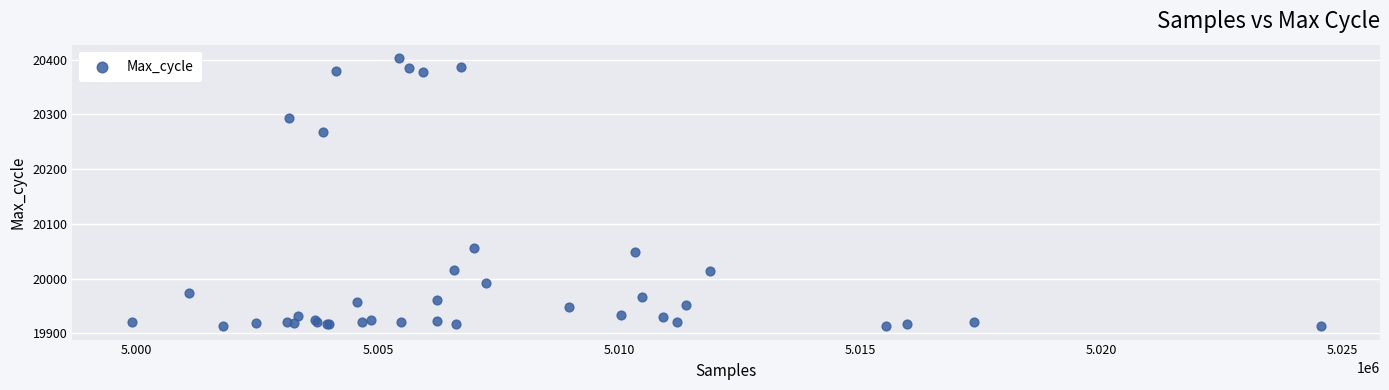

What Y value in the scatter plot is closest to 20158?

20055